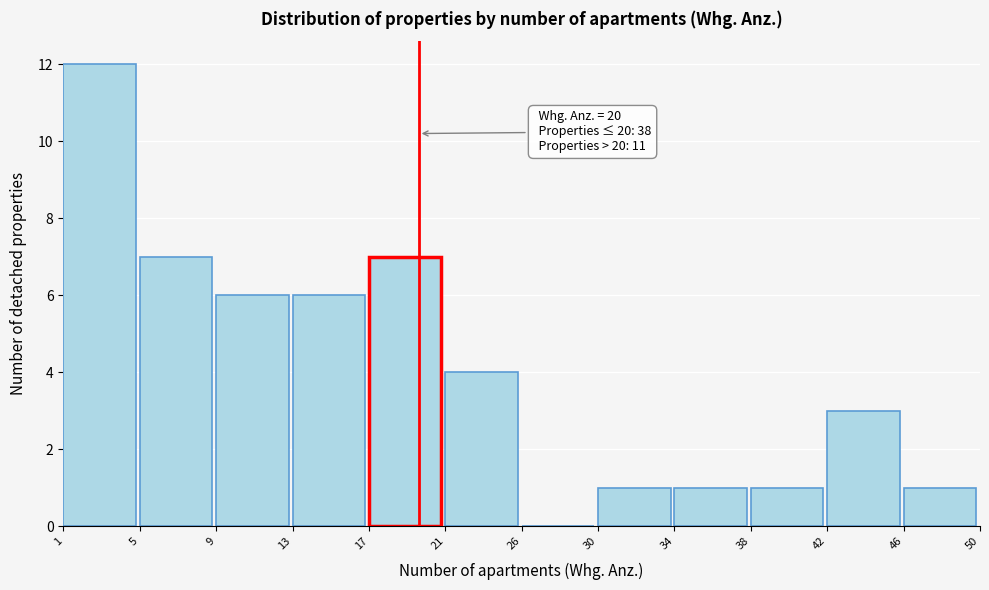

Reading left to right, extract all data points from this chart.

1=12	5=7	9=6	13=6	17=7	21=4	26=0	30=1	34=1	38=1	42=3	46=1